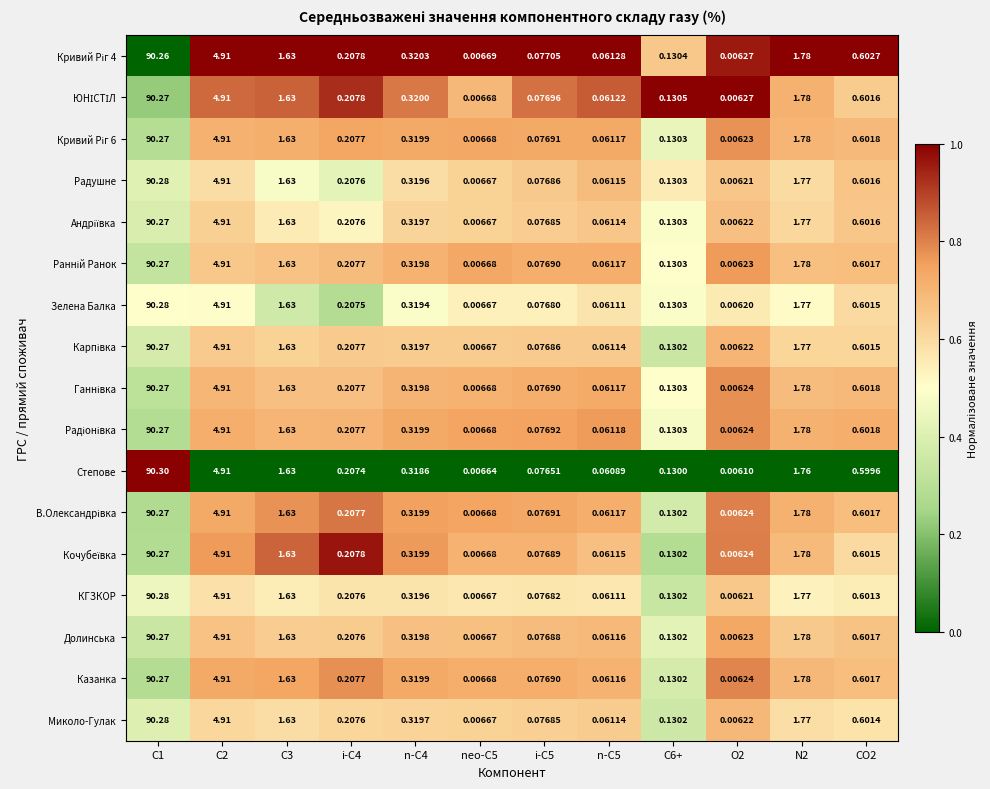

At which category is the sum across all series the highest?

C1